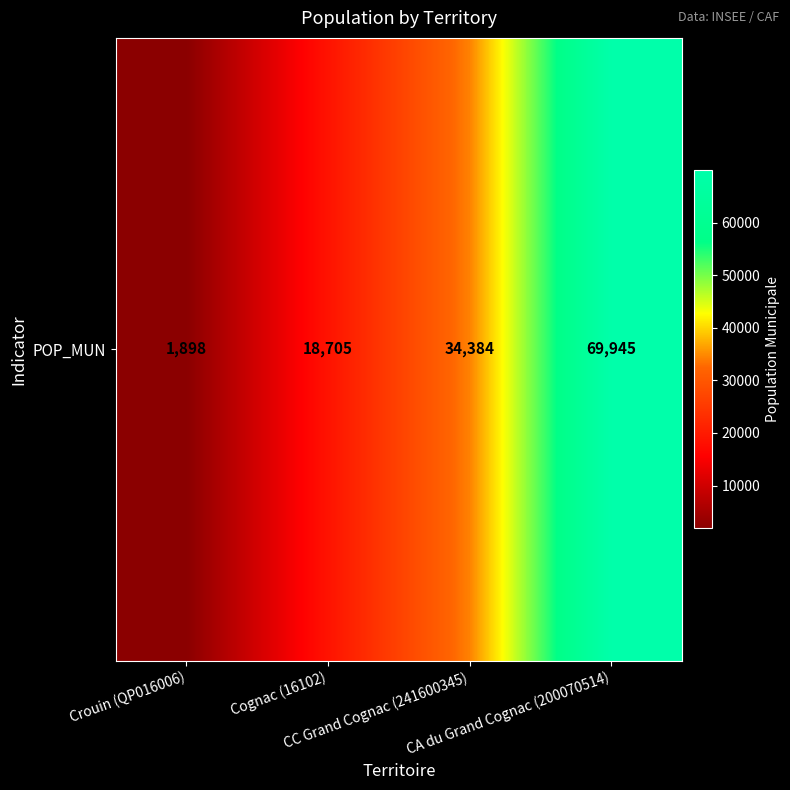

What is the sum of all values?

124932